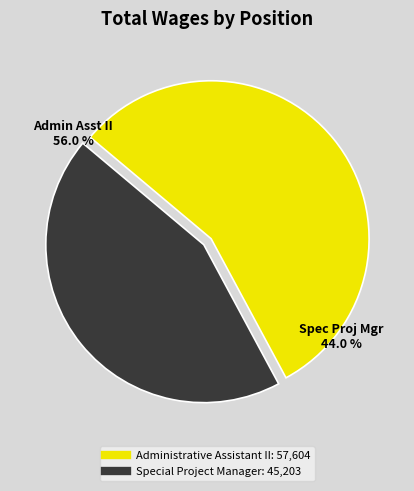

To the nearest percent, what is the combined percentage of Special Project Manager and Administrative Assistant II?

100%